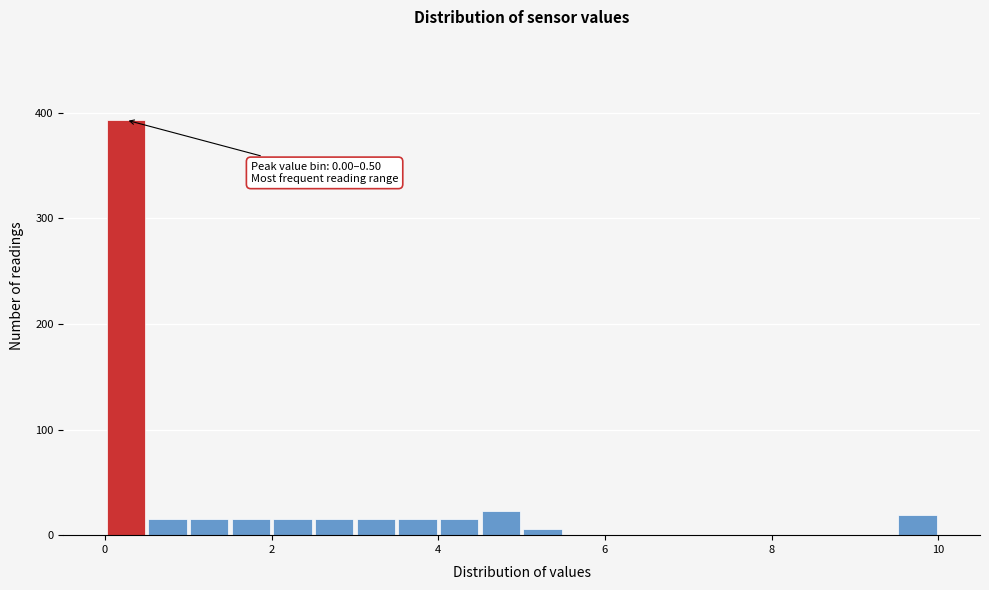

Read against the x-axis, roughly where is the centre of the tallest bar?

0.2